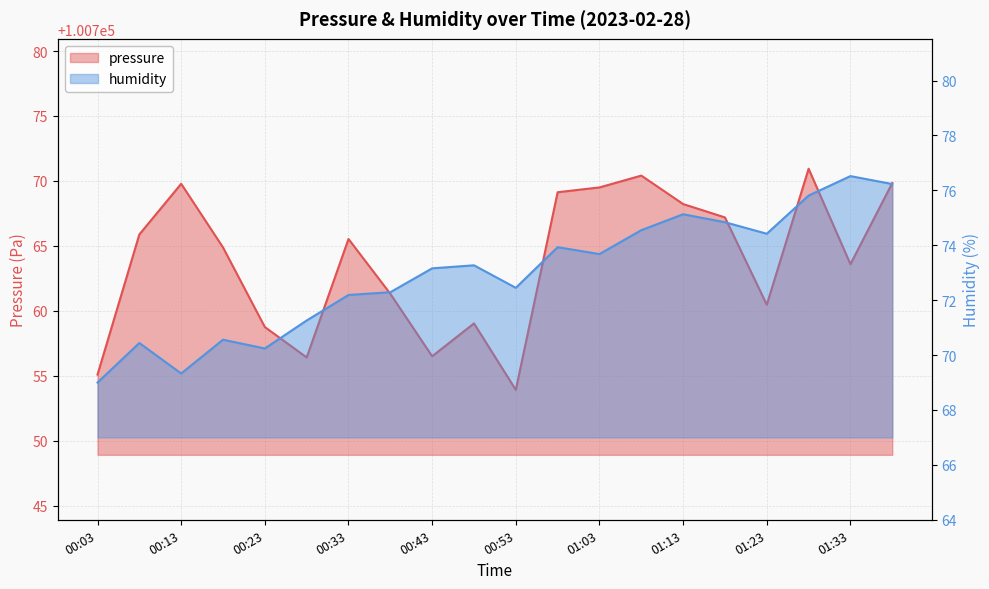

Which series has the largest range (max minus min)?

pressure